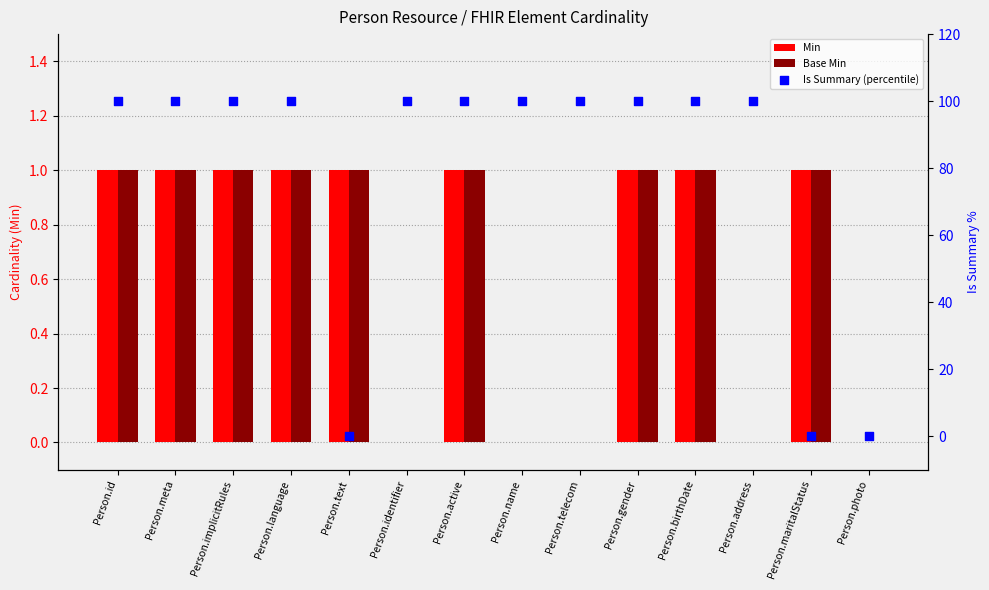

Which series reaches the minimum Y coordinate?

Min